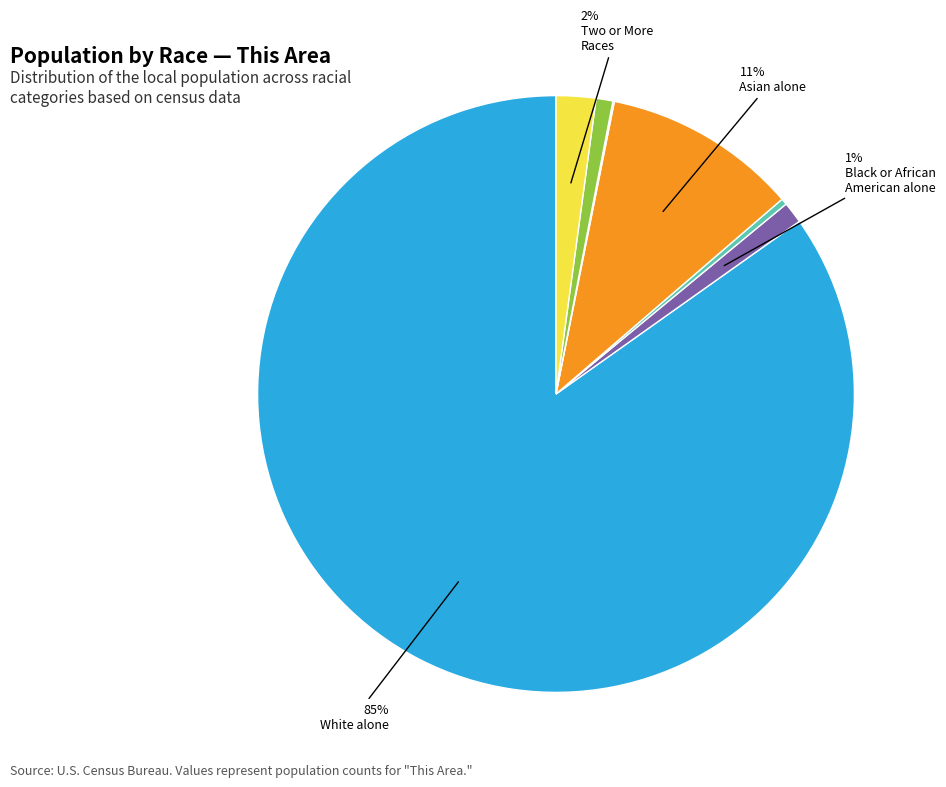

To the nearest percent, what is the average slice percentage?

14%